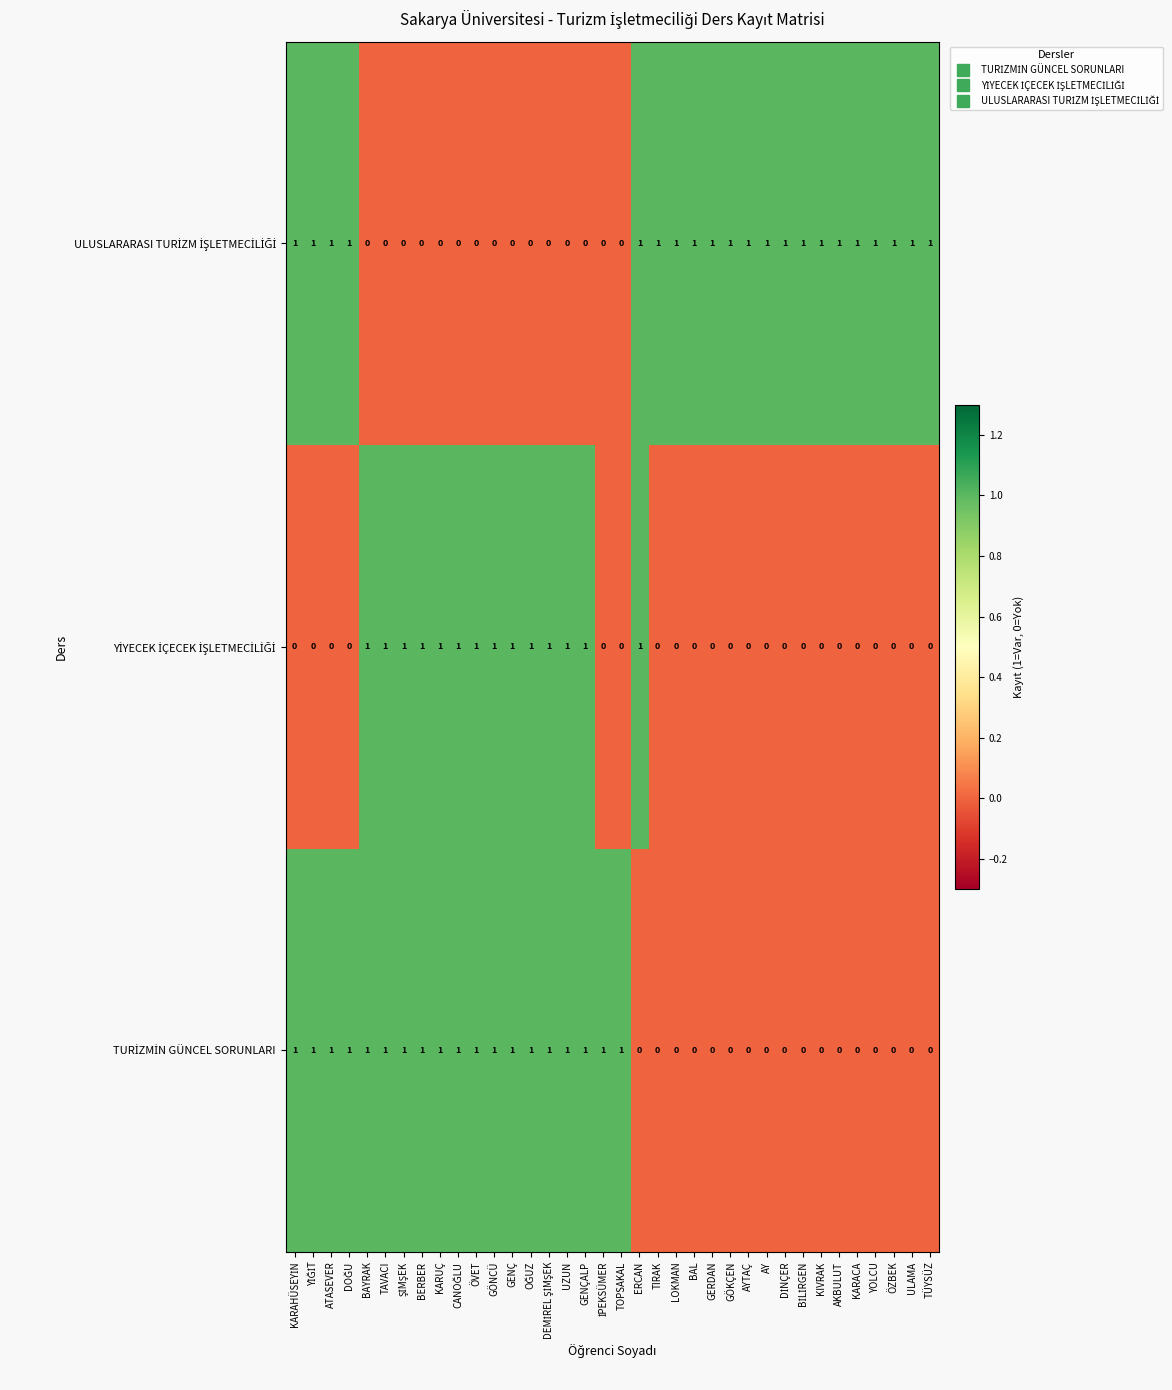

How many series are shown in this chart?

3